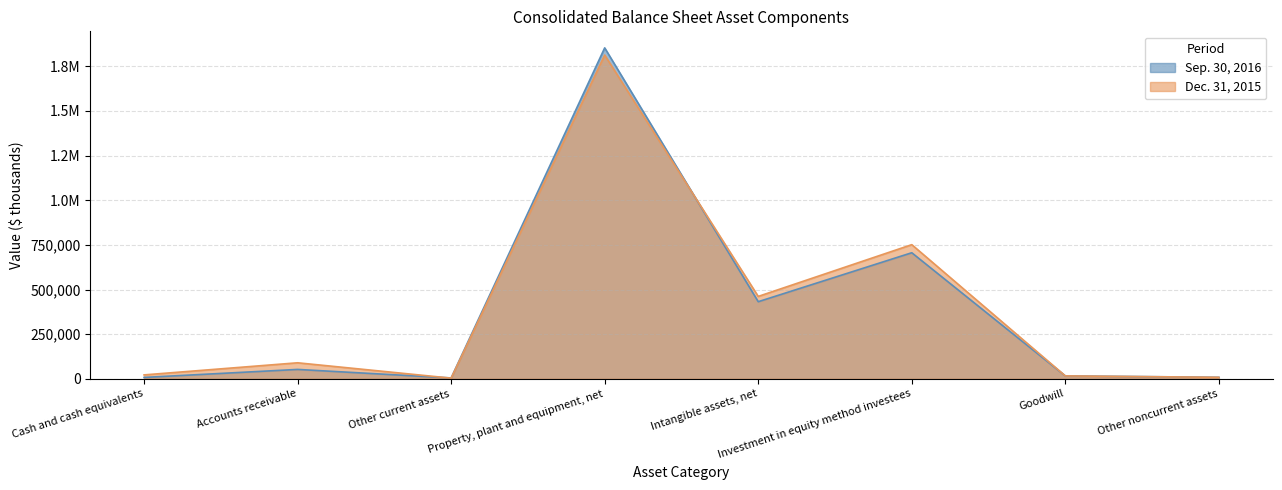

What is the label of the 7th point from the right?

Accounts receivable